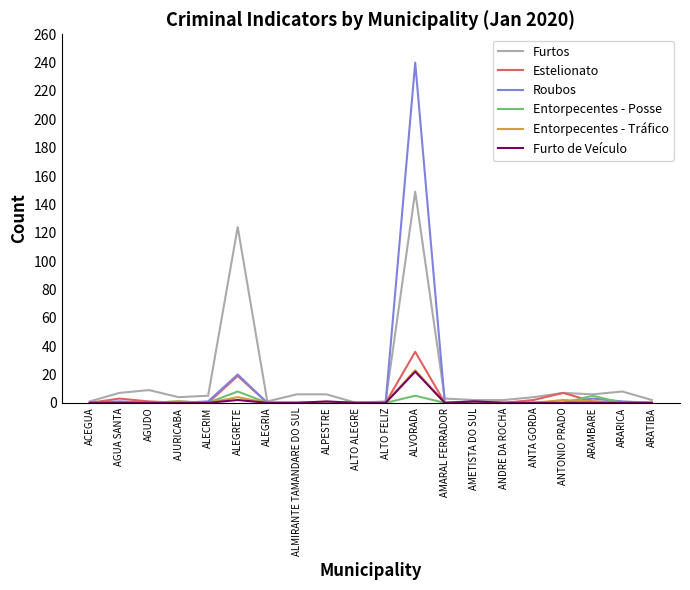

True or false: Furto de Veículo has a value of 0 at ALMIRANTE TAMANDARE DO SUL.

True